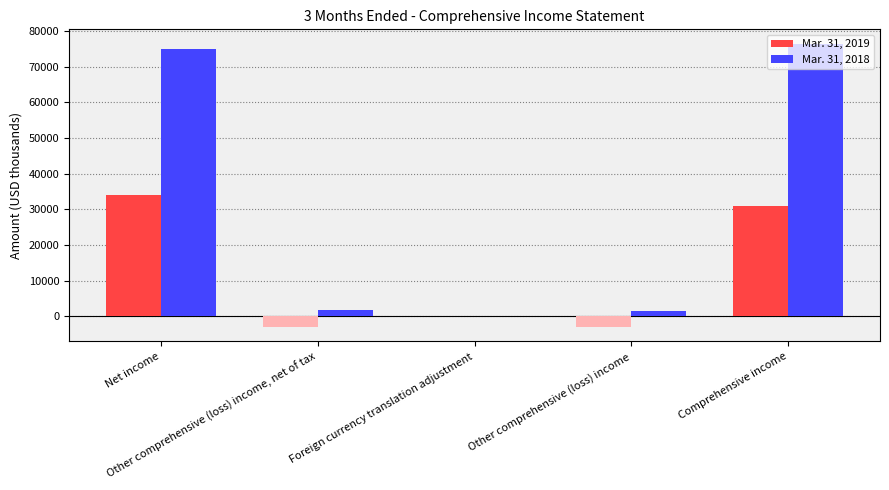

At how many categories does at least one series exceed 42107?

2